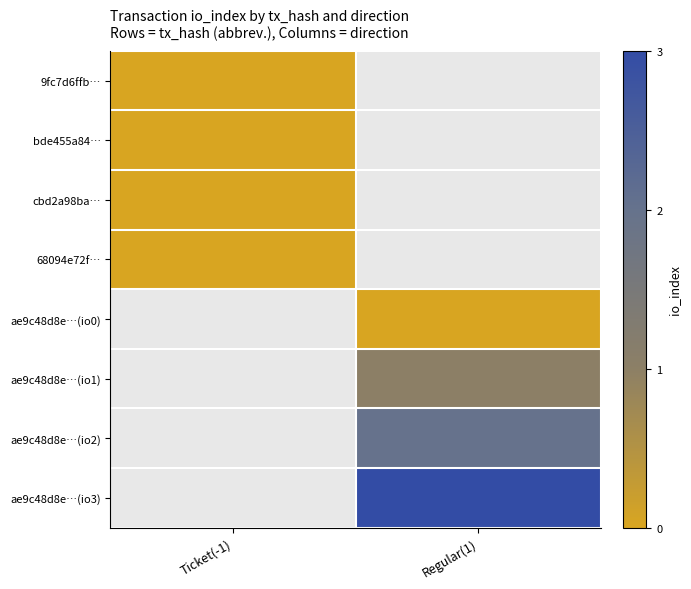

Count the number of data series in this chart.

8